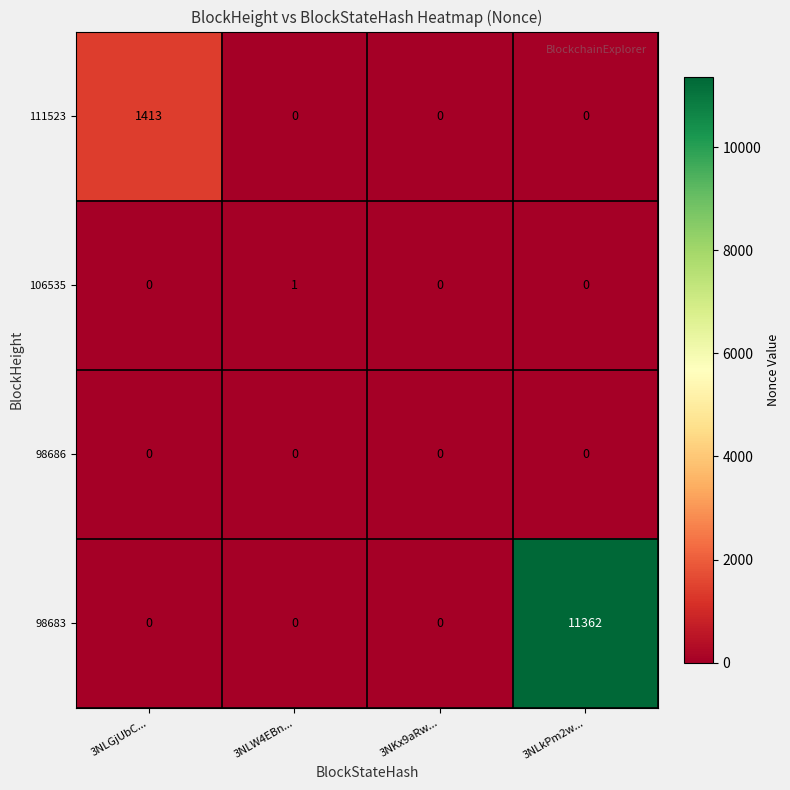

How many data points in 98683 are above 0?

1